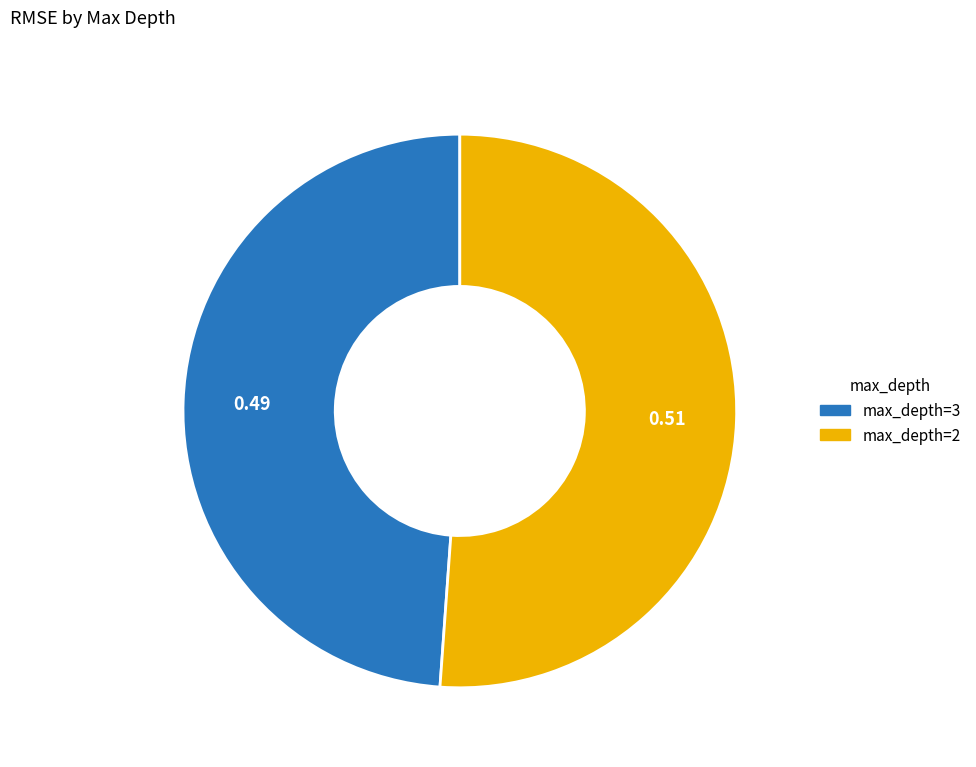

Between max_depth=2 and max_depth=3, which is larger?

max_depth=2